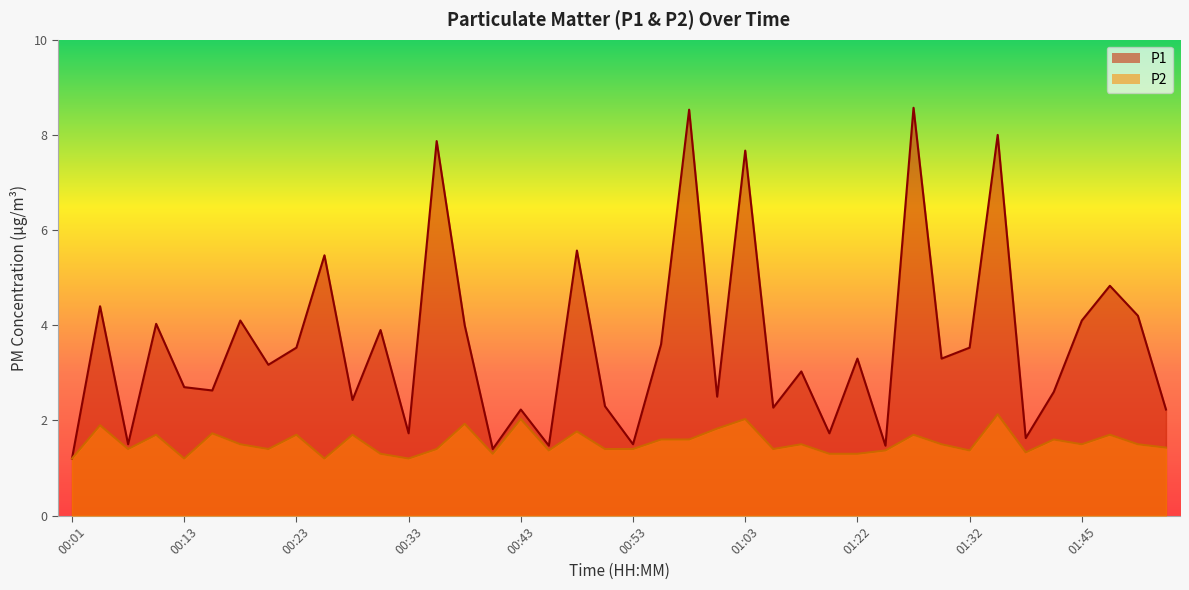

What value does the P2 series have at 01:27?

1.7